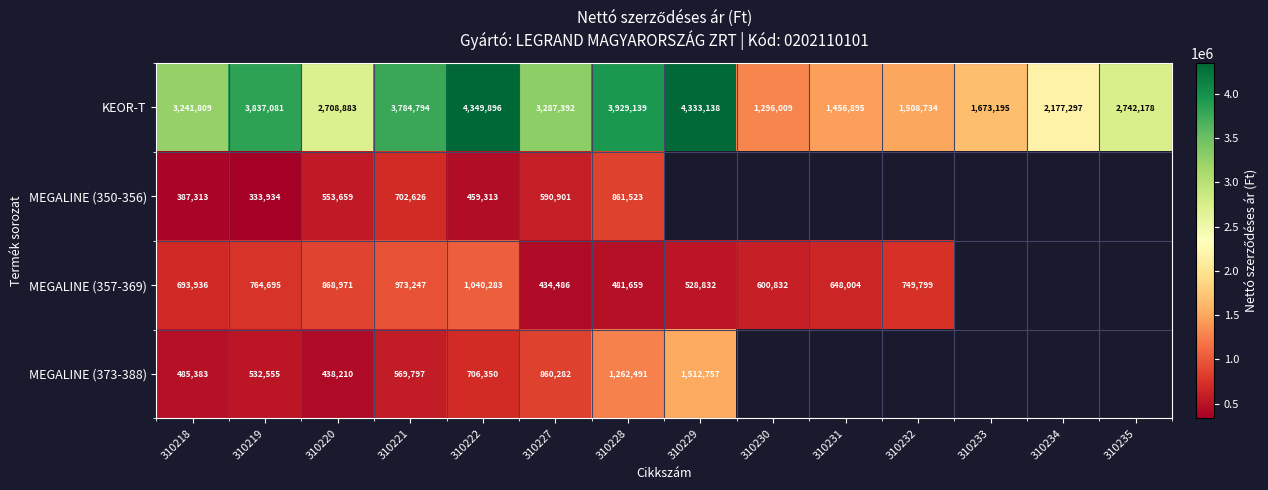

At which category is the sum across all series the highest?

310222